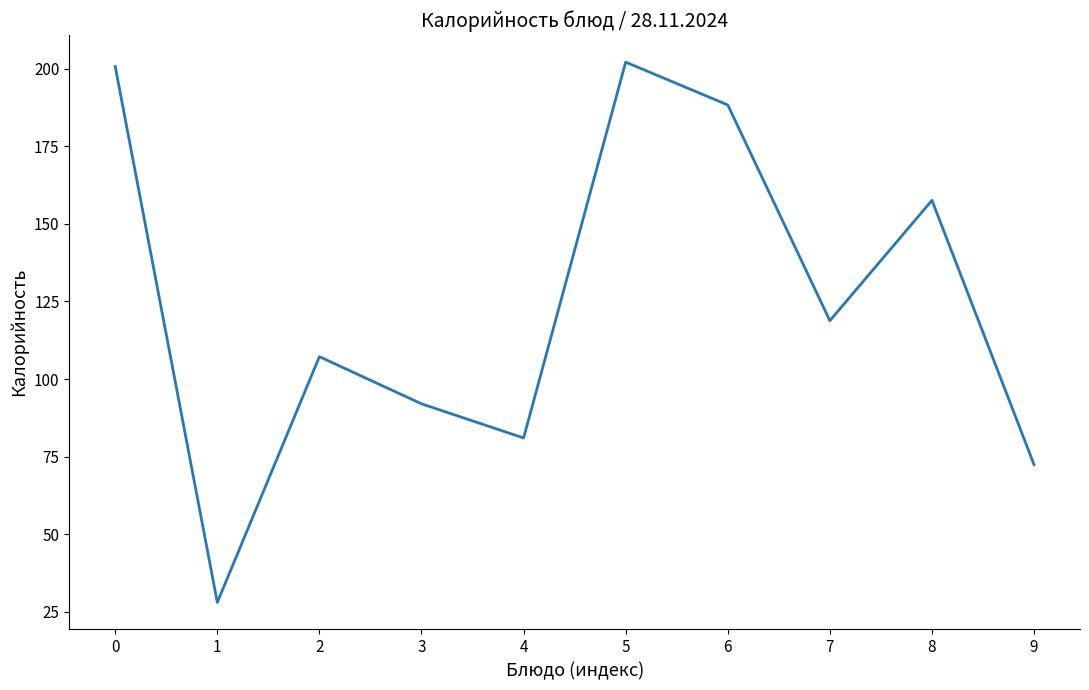

What is the maximum value shown in the chart?

202.1